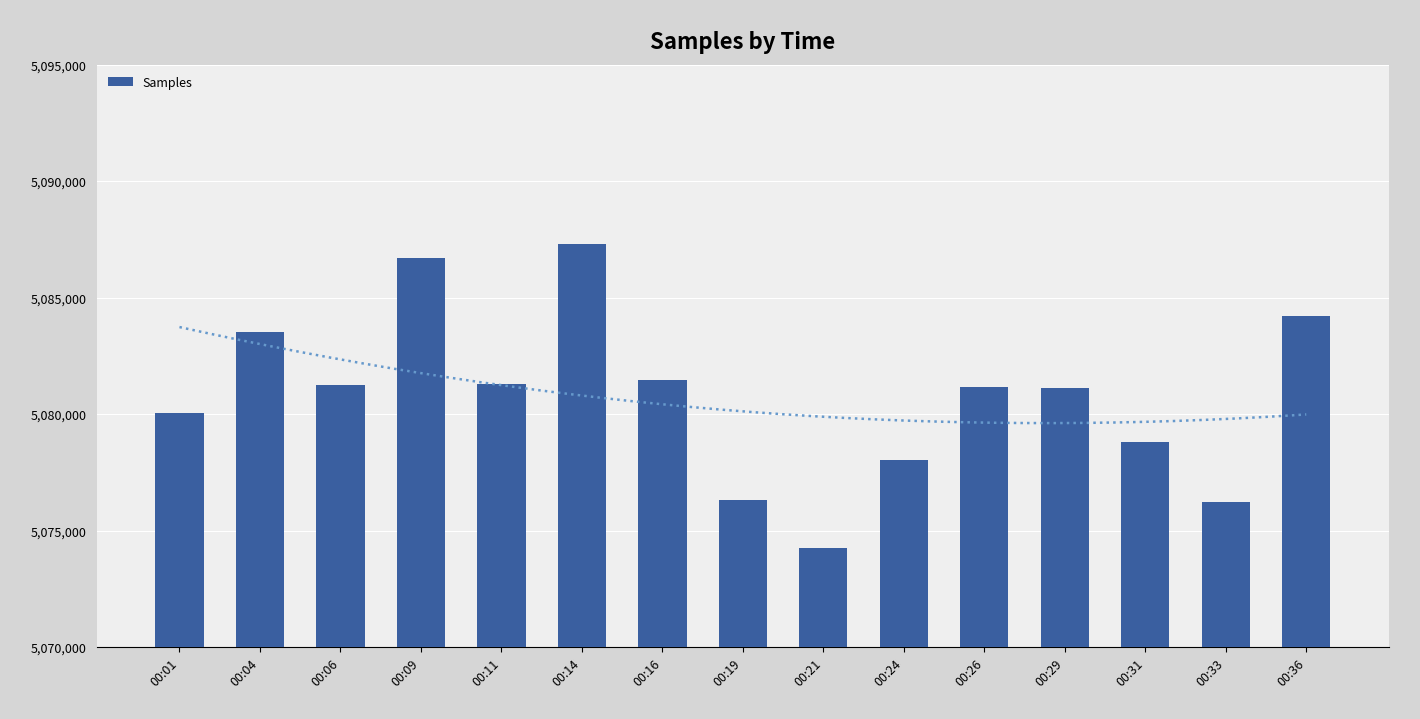

True or false: the data shows 5081243 at 00:06.

True